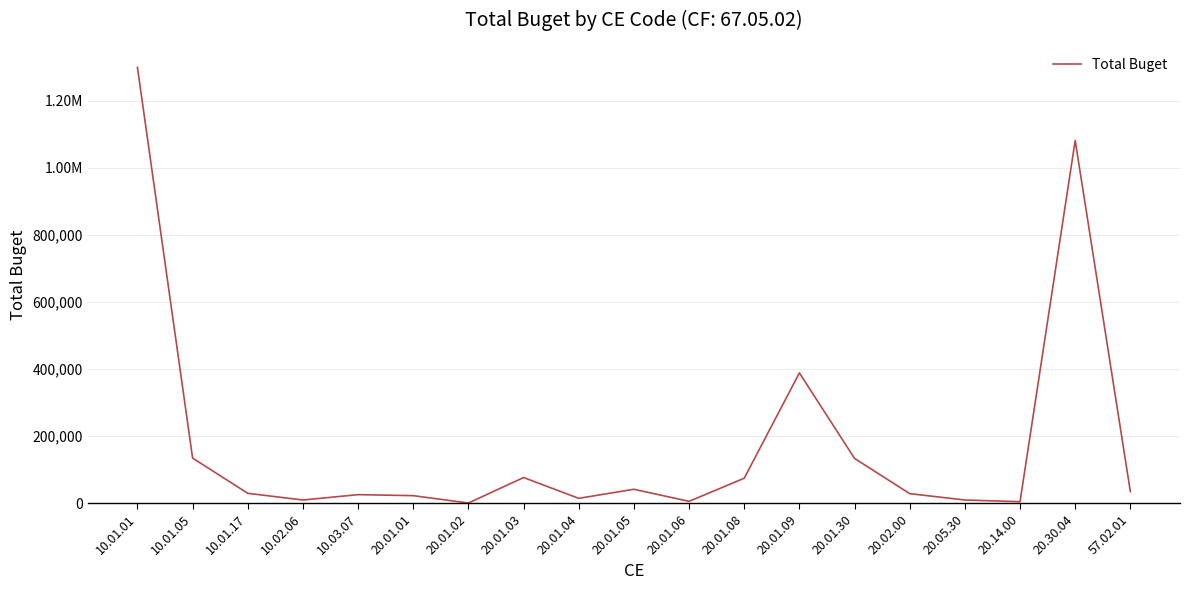

What is the sum of all values?

3424000